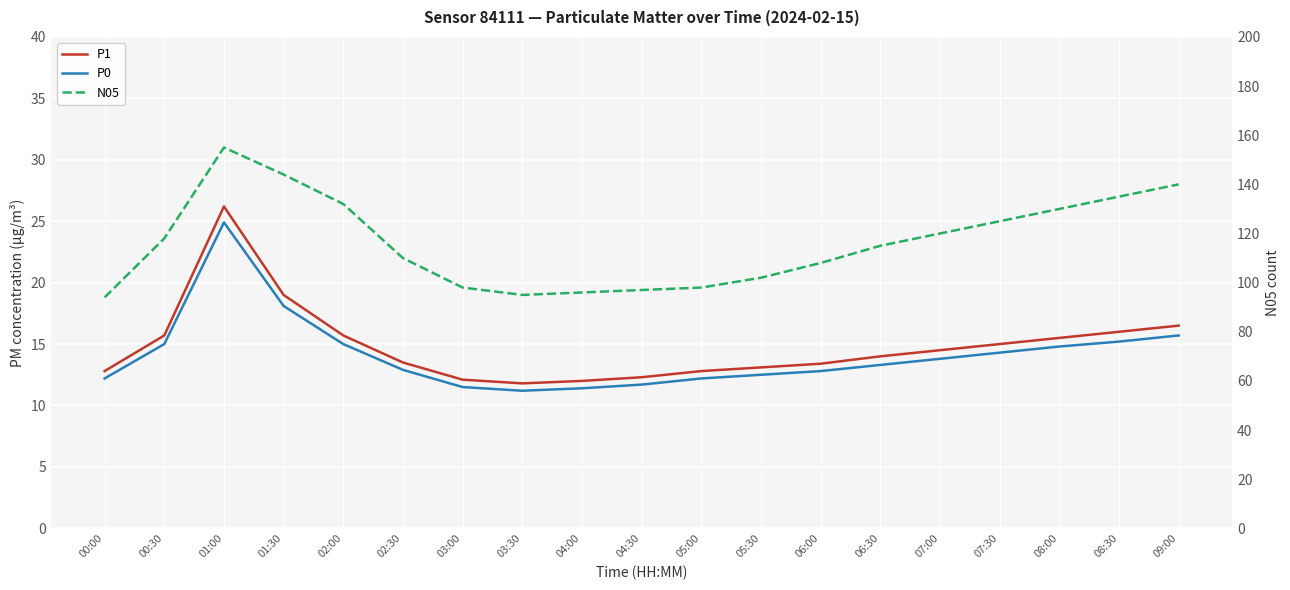

At which category is the sum across all series the highest?

01:00